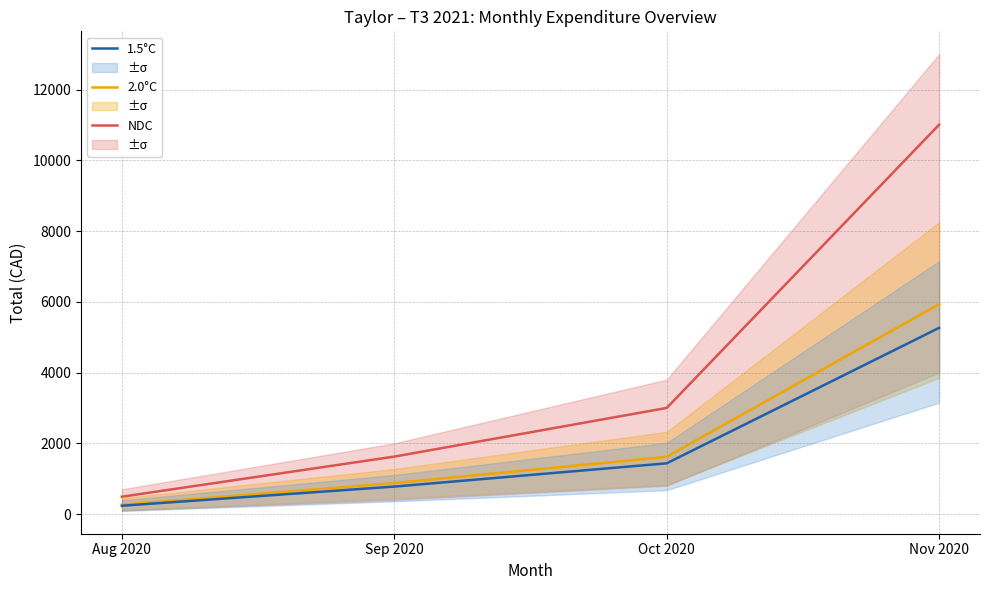

Where does the 1.5°C series first go above 1434?

Oct 2020